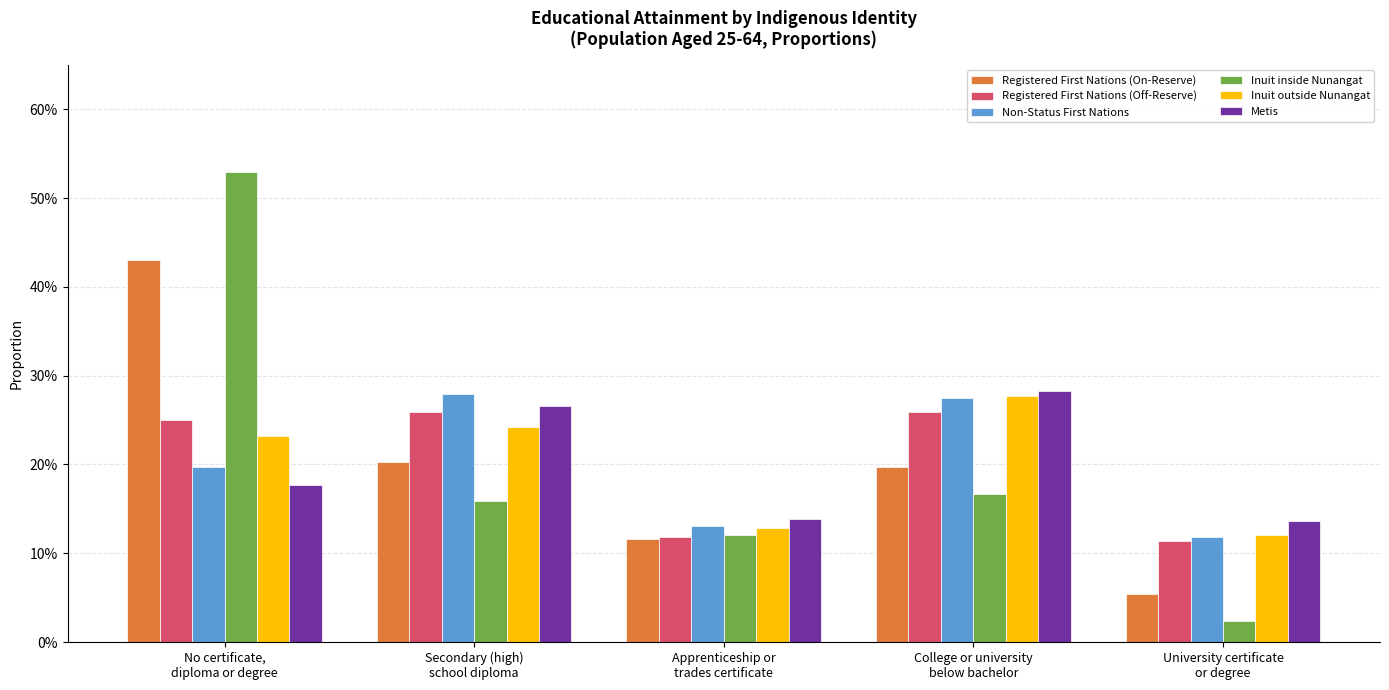

What are all the series names shown in the legend?

Registered First Nations (On-Reserve), Registered First Nations (Off-Reserve), Non-Status First Nations, Inuit inside Nunangat, Inuit outside Nunangat, Metis